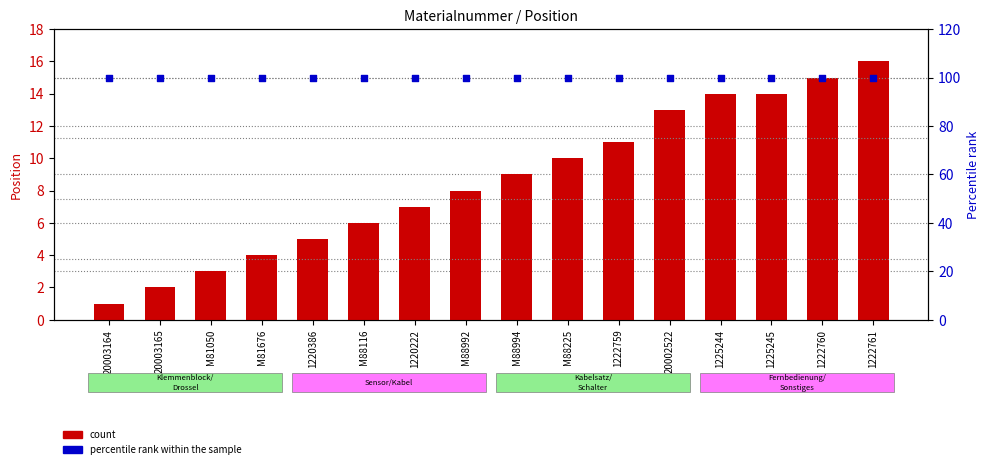

At which category is the sum across all series the highest?

1222761